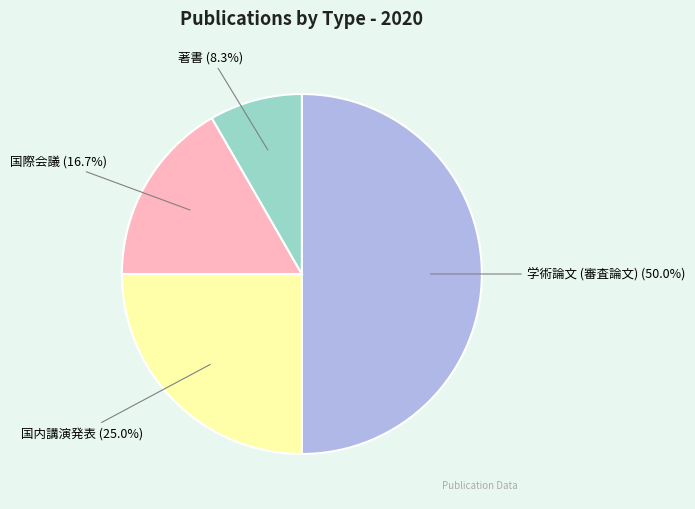

Count the number of slices in the pie.

4